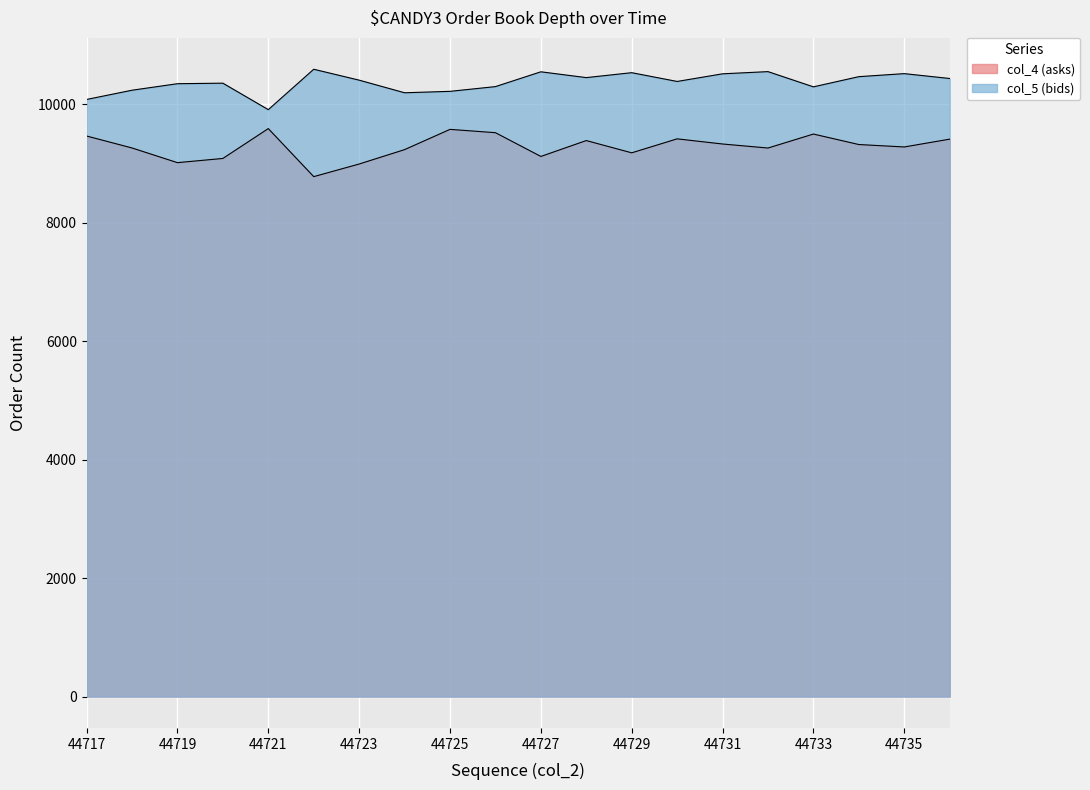

What is the difference between the maximum and minimum values in the col_4 (asks) series?

811